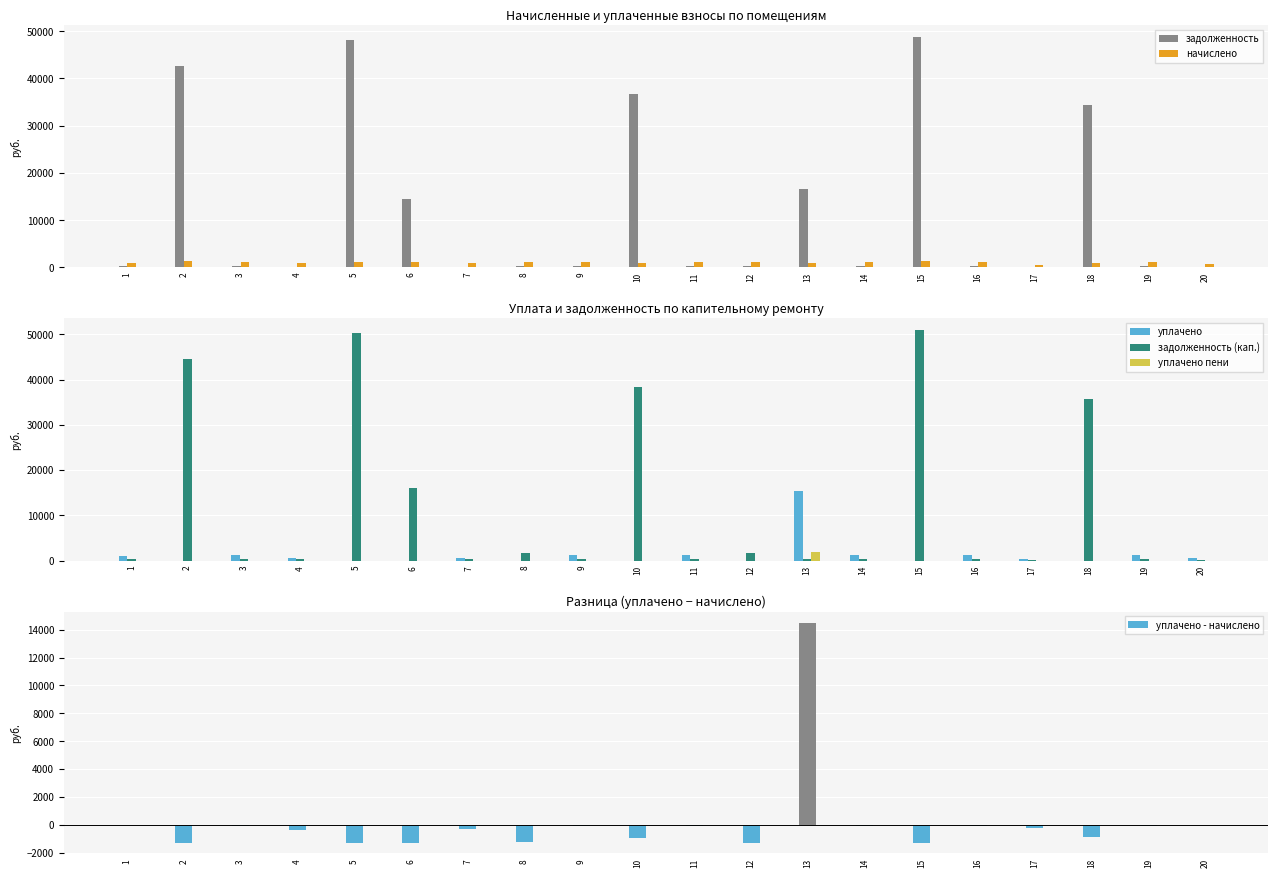

Where does the начислено series first go above 1258?

2